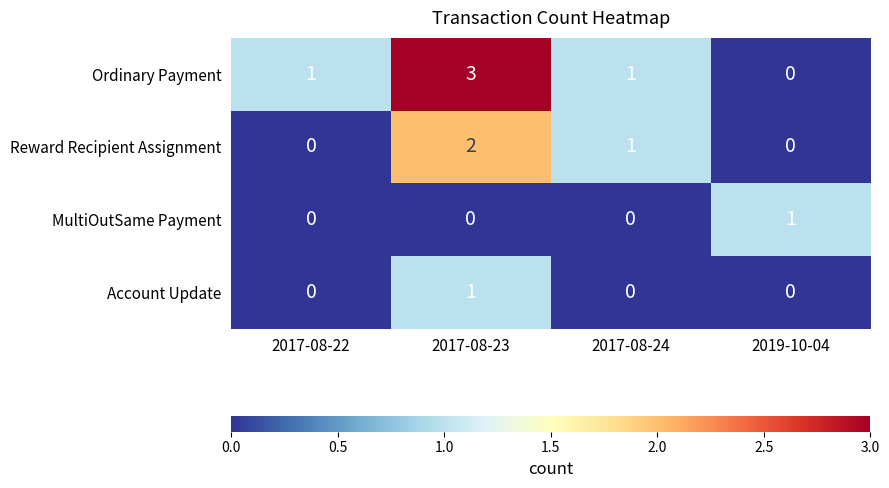

What is the difference between the maximum and minimum values in the Ordinary Payment series?

3